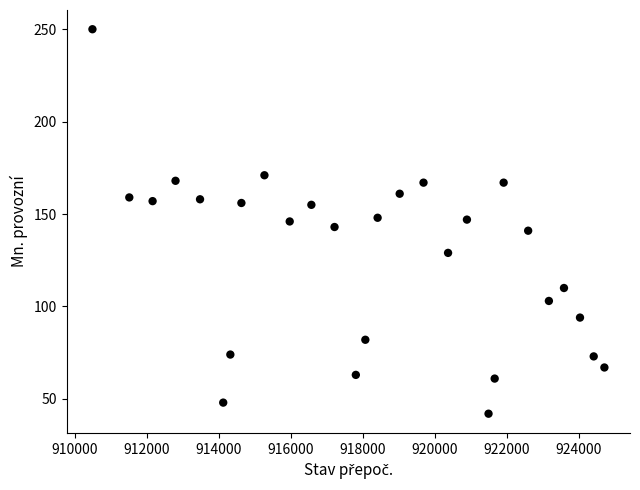

What is the range of Y values (max minus min)?

208